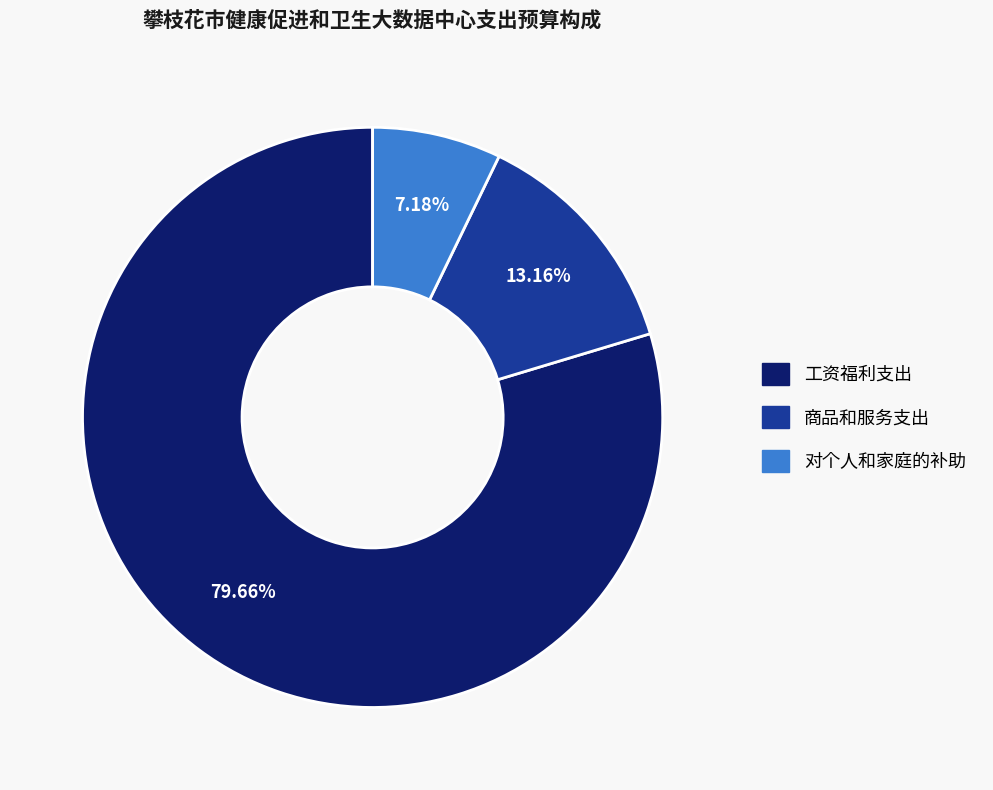

Rank the categories by value from lowest to highest.

对个人和家庭的补助, 商品和服务支出, 工资福利支出